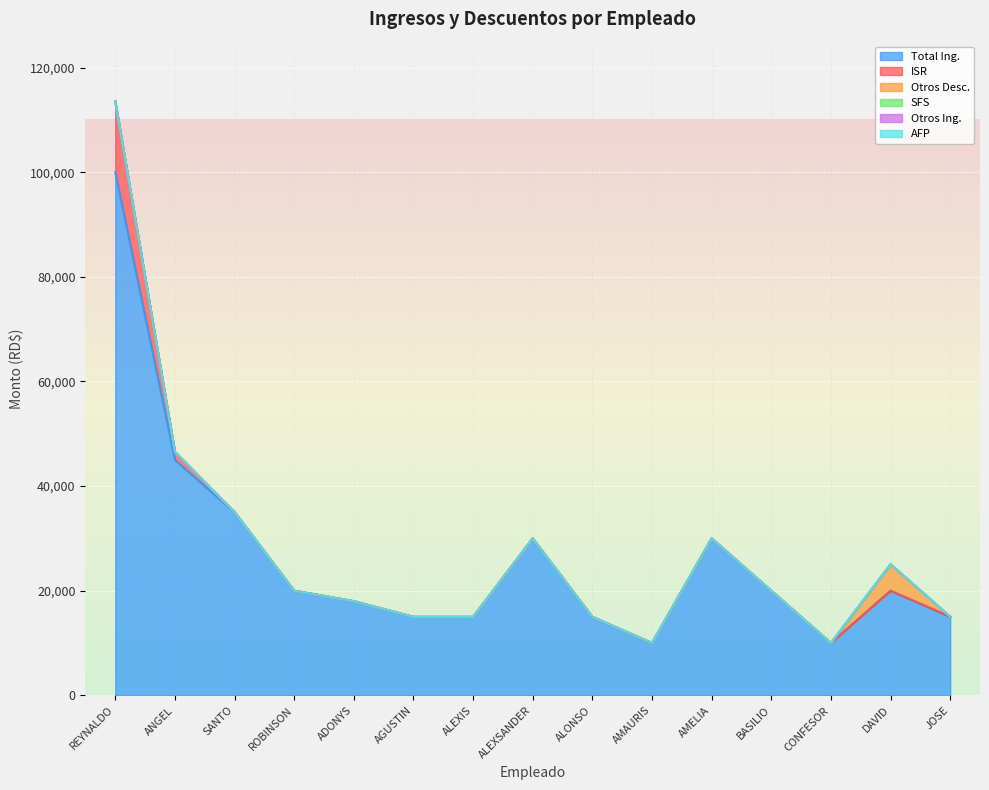

Reading left to right, what are all the values shown in this chart?

Total Ing.: 100000.0	45000.0	35000.0	20000.0	18000.0	15000.0	15000.0	30000.0	15000.0	10000.0	30000.0	20000.0	10000.0	20000.0	15000.0
ISR: 13582.9	1547.2	47.2	0.0	0.0	0.0	0.0	0.0	0.0	0.0	0.0	0.0	0.0	0.0	47.2
Otros Desc.: 0.0	0.0	0.0	0.0	0.0	0.0	0.0	0.0	0.0	0.0	0.0	0.0	0.0	5058.2	0.0
SFS: 0.0	0.0	0.0	0.0	0.0	0.0	0.0	0.0	0.0	0.0	0.0	0.0	0.0	0.0	0.0
Otros Ing.: 0.0	0.0	0.0	0.0	0.0	0.0	0.0	0.0	0.0	0.0	0.0	0.0	0.0	0.0	0.0
AFP: 0.0	0.0	0.0	0.0	0.0	0.0	0.0	0.0	0.0	0.0	0.0	0.0	0.0	0.0	0.0